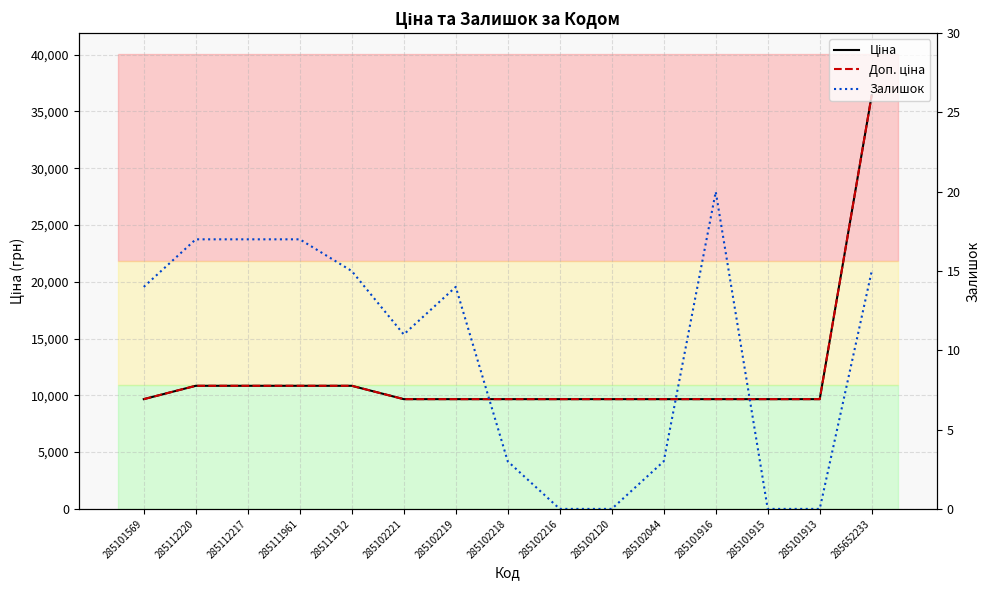

What is the sum of the Доп. ціна values at 285101569 and 285101916?

19329.3